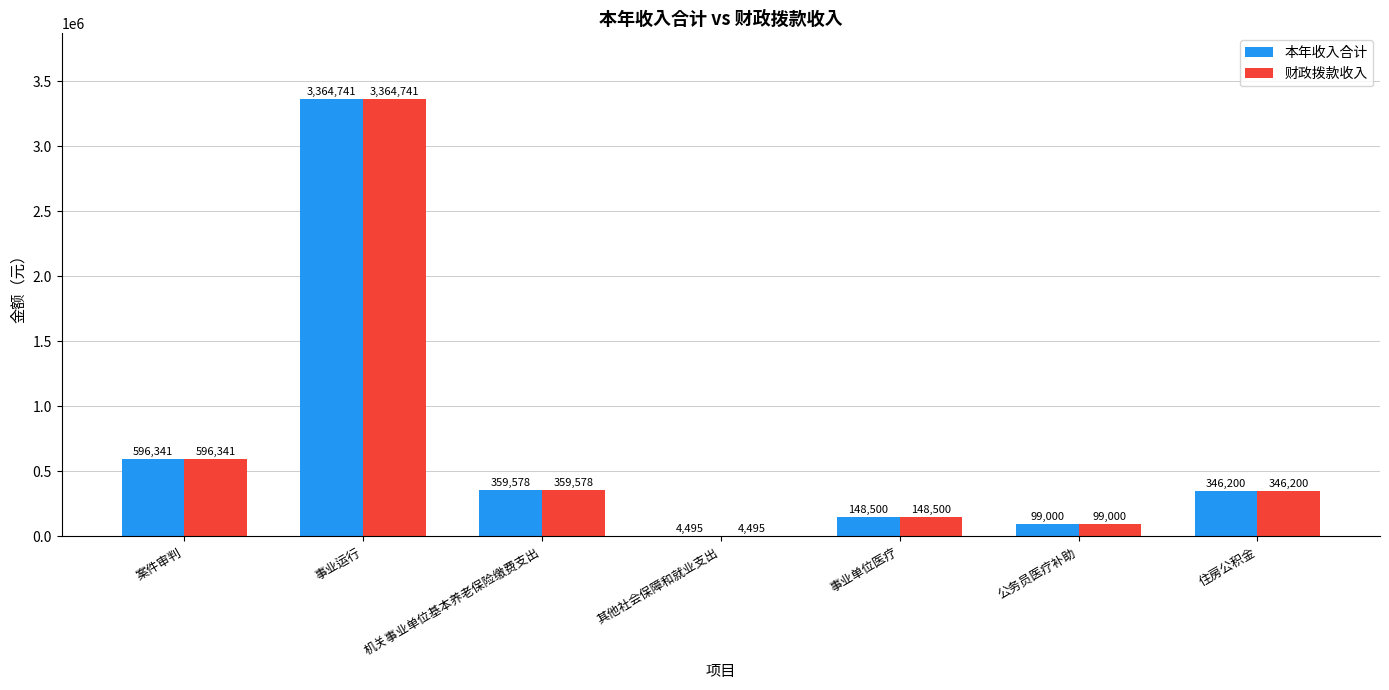

The 财政拨款收入 series shows 148500.0 at 事业单位医疗. True or false?

True